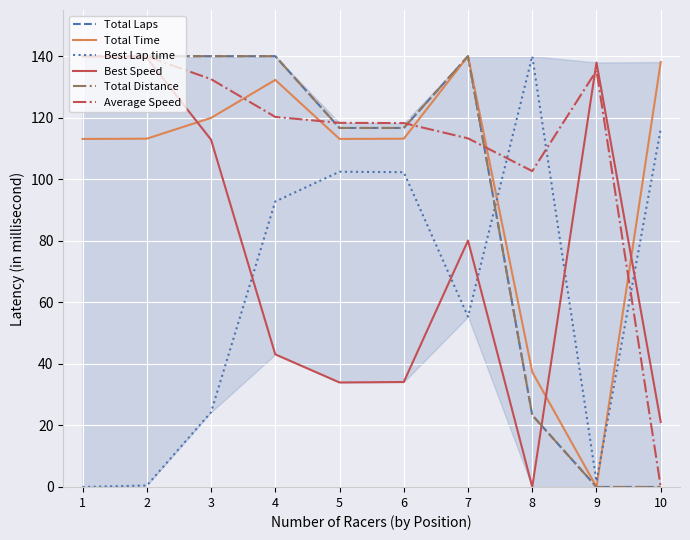

At which label is Average Speed closest to 70?

8